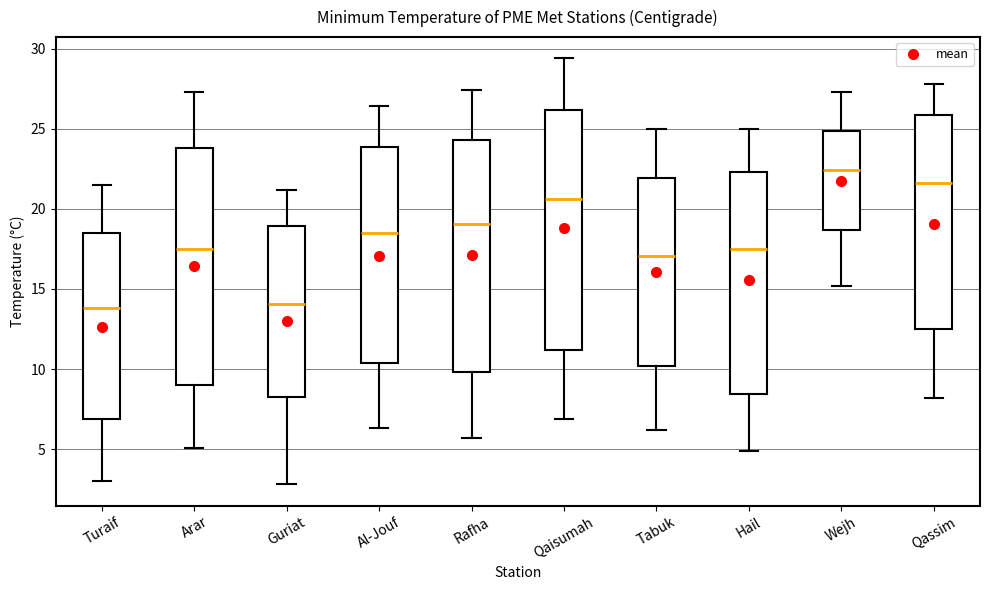

Reading left to right, transcribe this box plot: for each box, give where its median line is, the range the box spans, and where its two whiskers end, as read against the y-axis. The values are not printed on the chart, so give them approximately, as read against the axis.

Turaif: median 14.0, box 7.0 to 18.5, whiskers 3.0 to 21.5
Arar: median 17.5, box 9.0 to 24.0, whiskers 5.0 to 27.5
Guriat: median 14.0, box 8.0 to 19.0, whiskers 3.0 to 21.0
Al-Jouf: median 18.5, box 10.5 to 24.0, whiskers 6.5 to 26.5
Rafha: median 19.0, box 10.0 to 24.5, whiskers 5.5 to 27.5
Qaisumah: median 20.5, box 11.0 to 26.0, whiskers 7.0 to 29.5
Tabuk: median 17.0, box 10.0 to 22.0, whiskers 6.0 to 25.0
Hail: median 17.5, box 8.5 to 22.5, whiskers 5.0 to 25.0
Wejh: median 22.5, box 18.5 to 25.0, whiskers 15.0 to 27.5
Qassim: median 21.5, box 12.5 to 26.0, whiskers 8.0 to 28.0